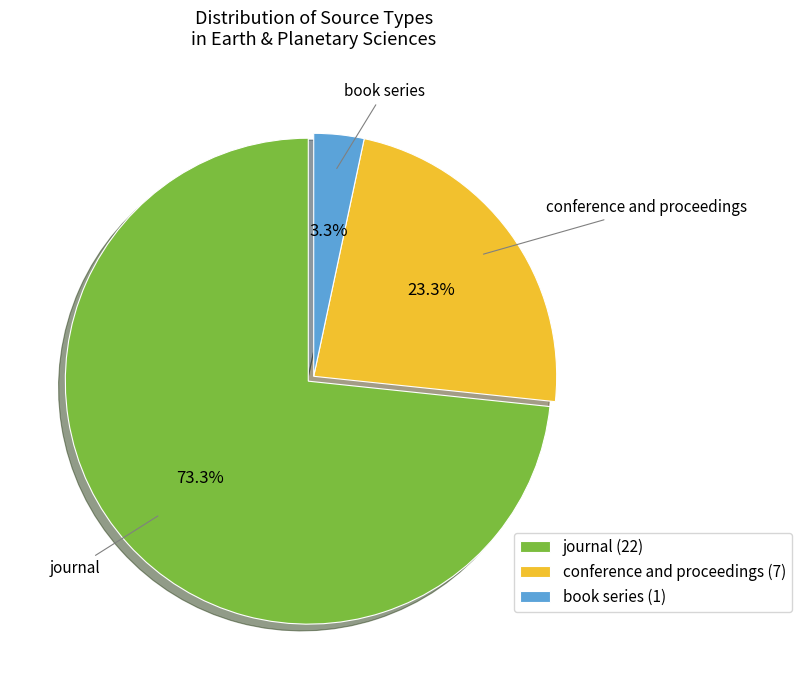

Which slice is the smallest?

book series